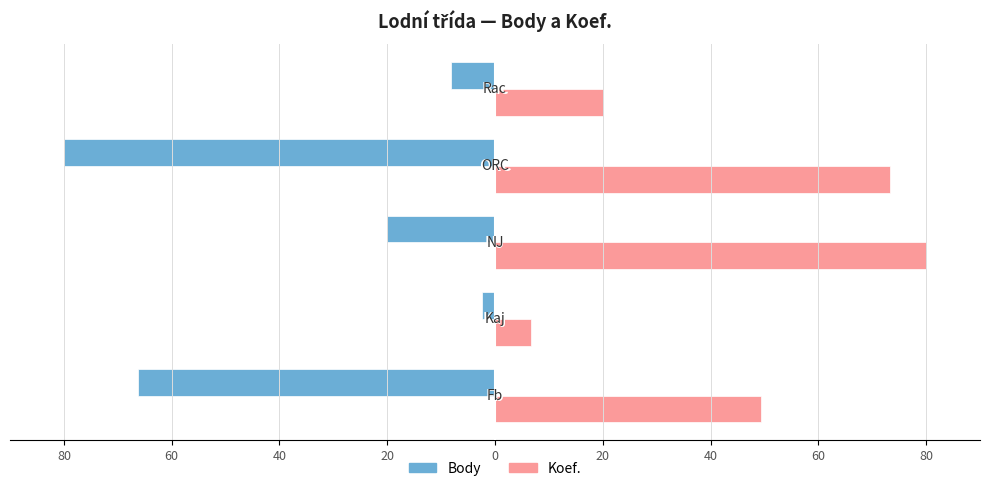

What is the difference between the maximum and minimum values in the Koef. series?

73.3